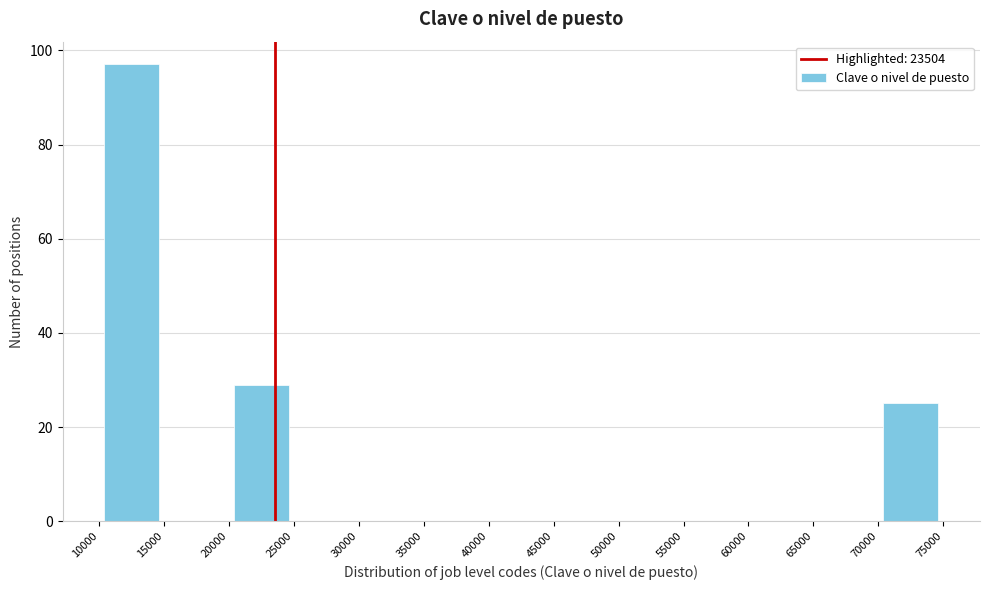

Over which range of the x-axis is the bar tallest?

10000 to 15000